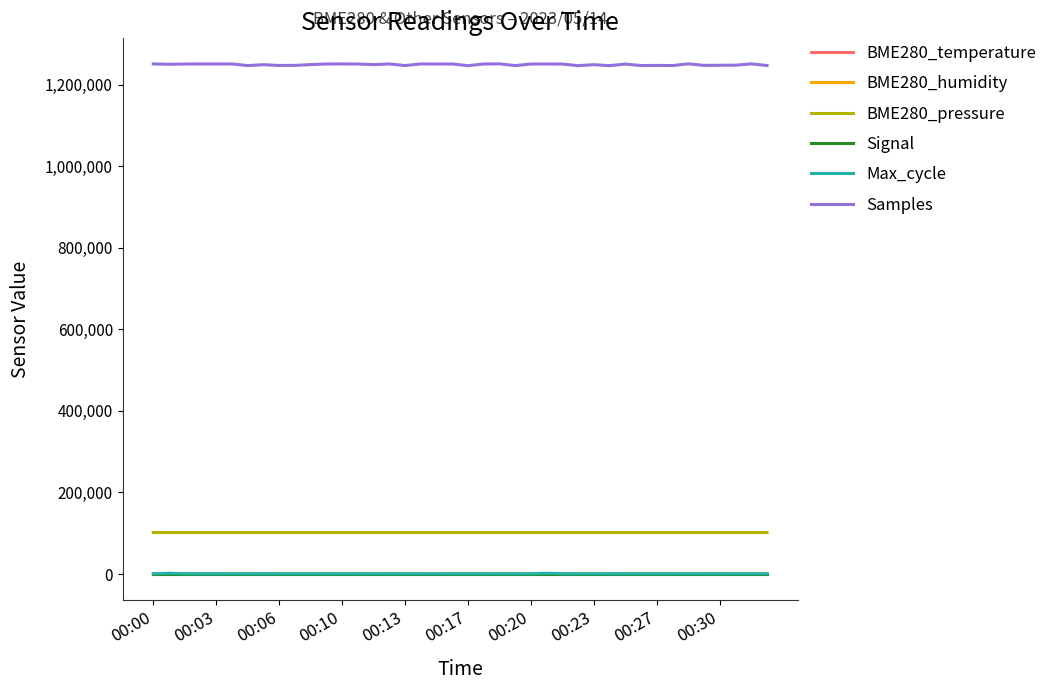

What is the difference between the maximum and second lowest values in the Samples series?

4439.0